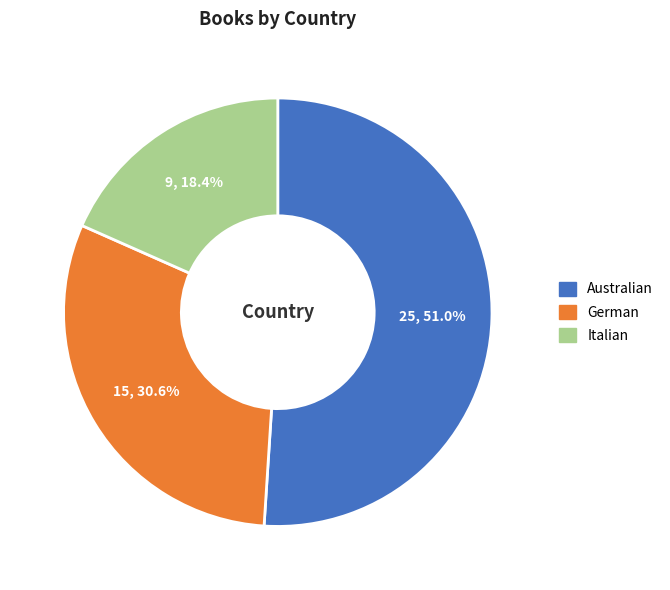

To the nearest percent, what portion does German represent?

31%